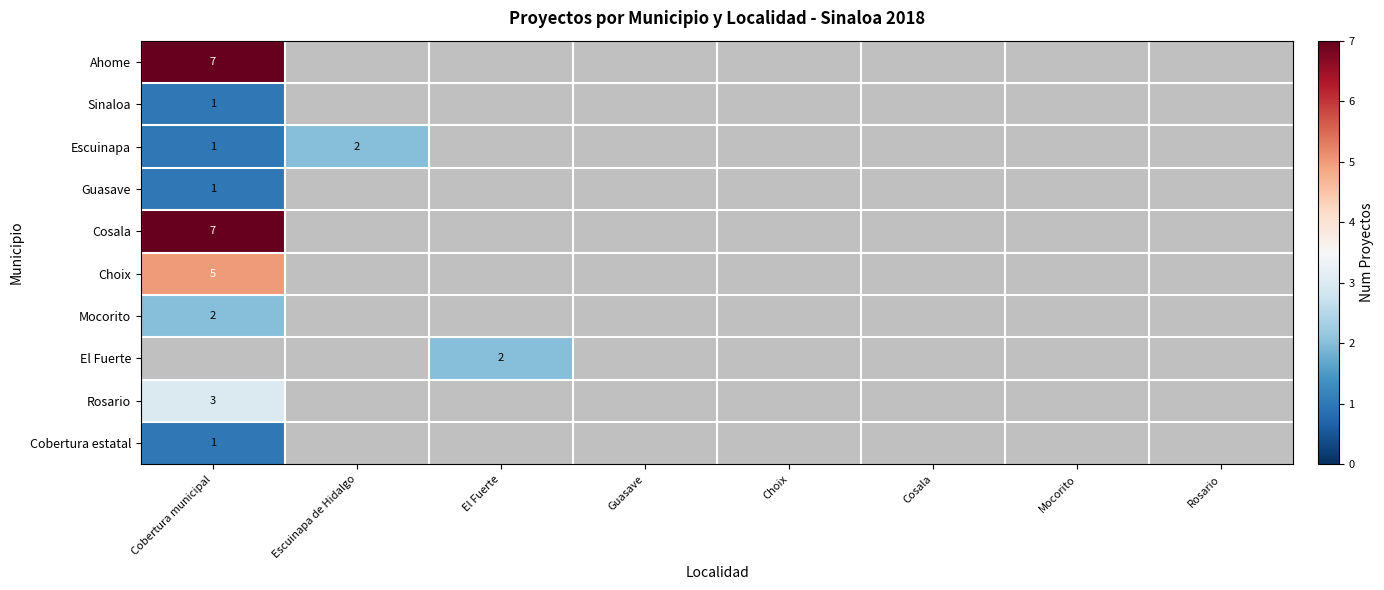

What is the maximum value for Sinaloa?

1.0